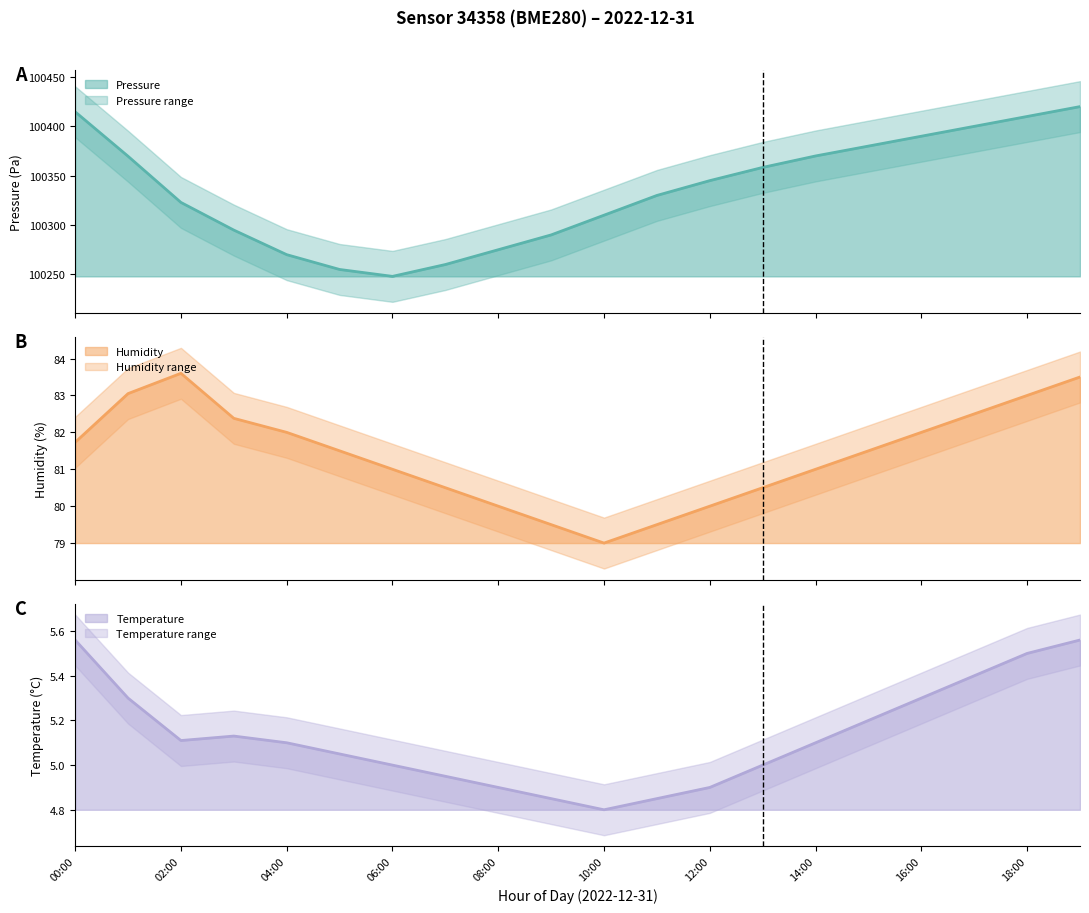

At which label is humidity closest to 81?

06:00